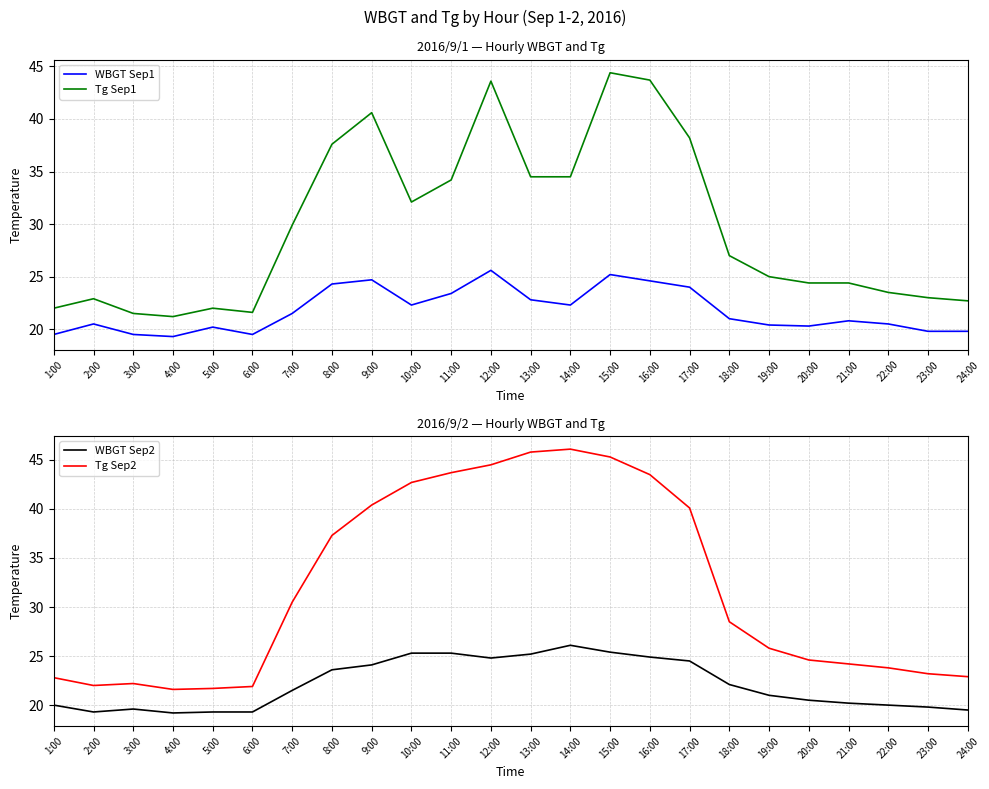

Which series has the largest range (max minus min)?

Tg Sep2